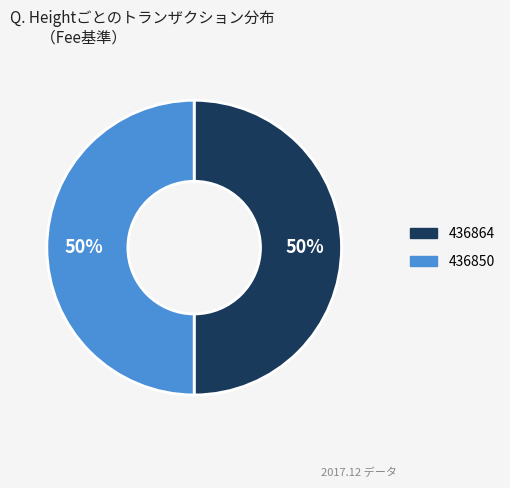

To the nearest percent, what is the average slice percentage?

50%